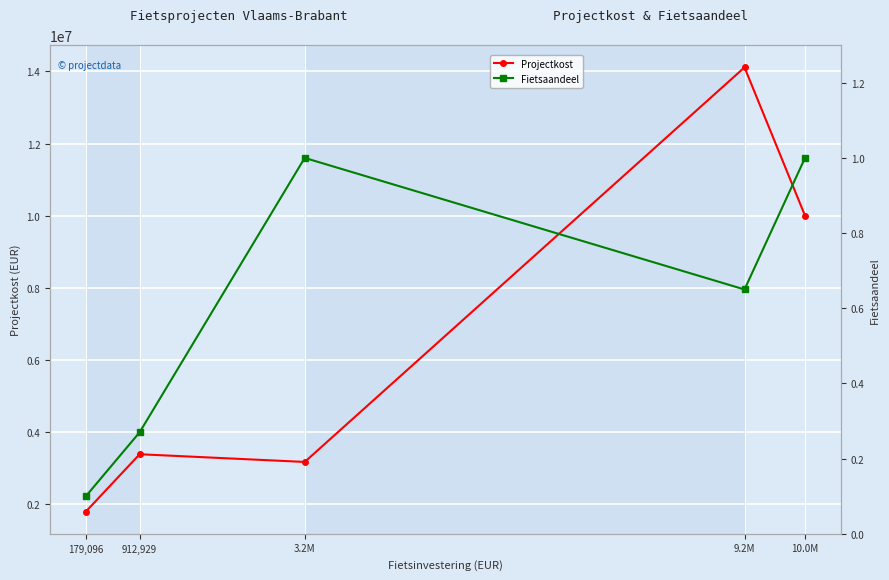

Rank the series at 179,096 from lowest to highest value.

Fietsaandeel, Projectkost